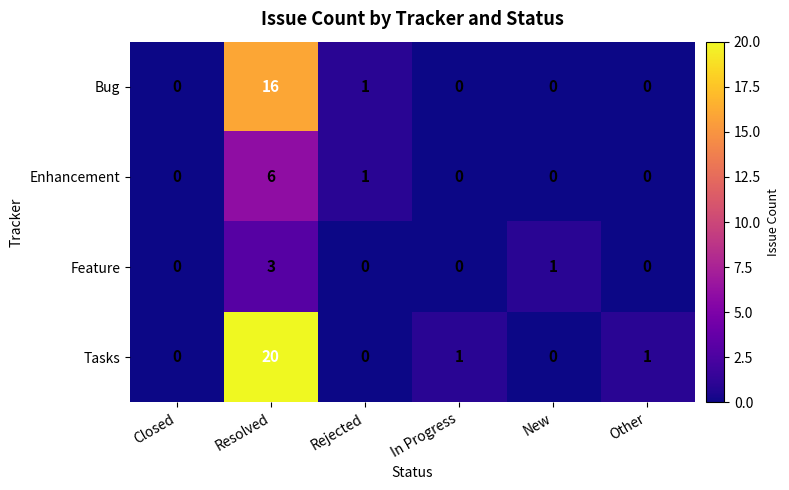

Is it true that Enhancement equals 0 at In Progress?

True